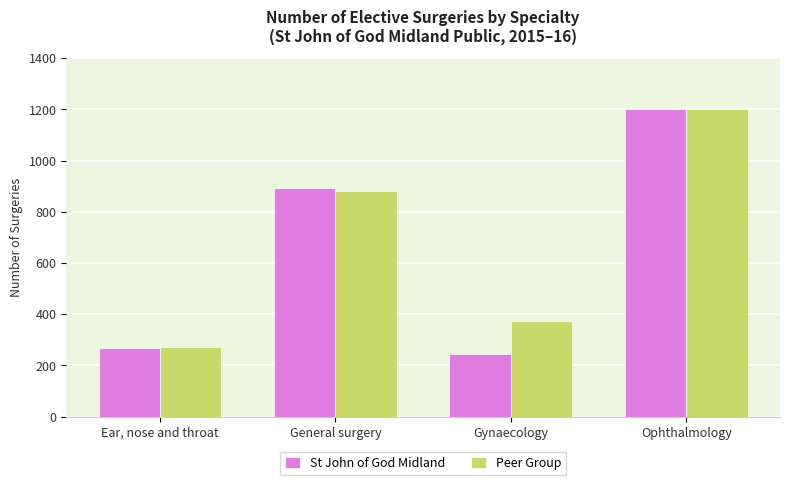

What is the minimum value for Peer Group?

274